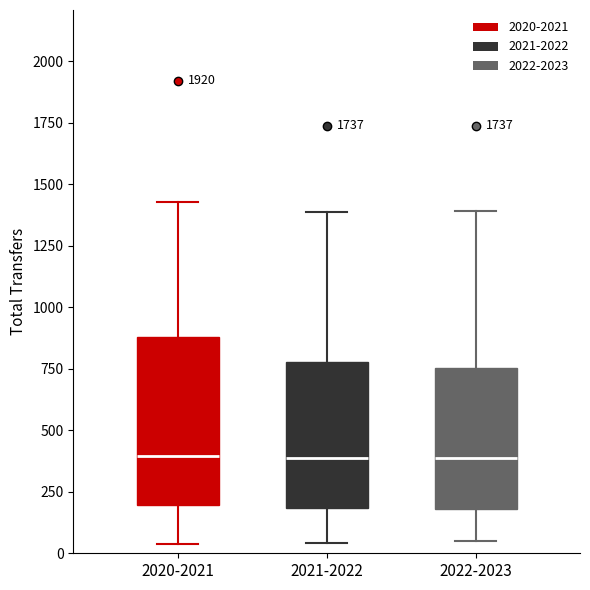

Which box is the tallest, from its lower edge to its upper edge?

2020-2021